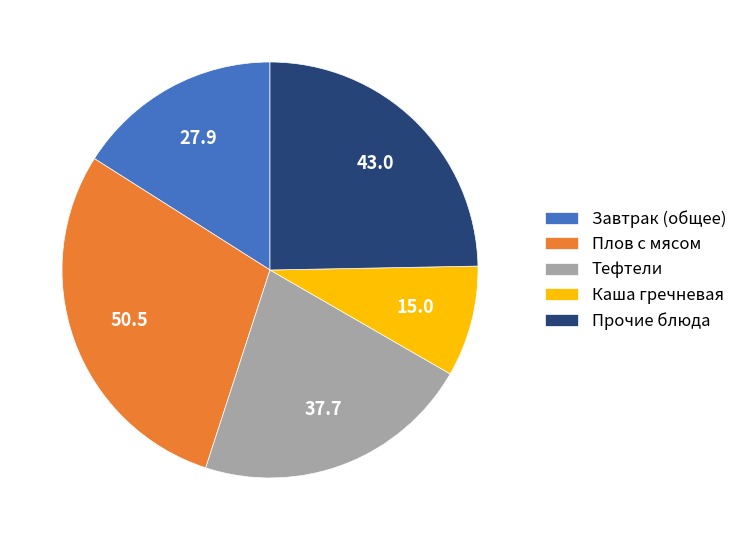

Which has a higher value, Завтрак (общее) or Каша гречневая?

Завтрак (общее)